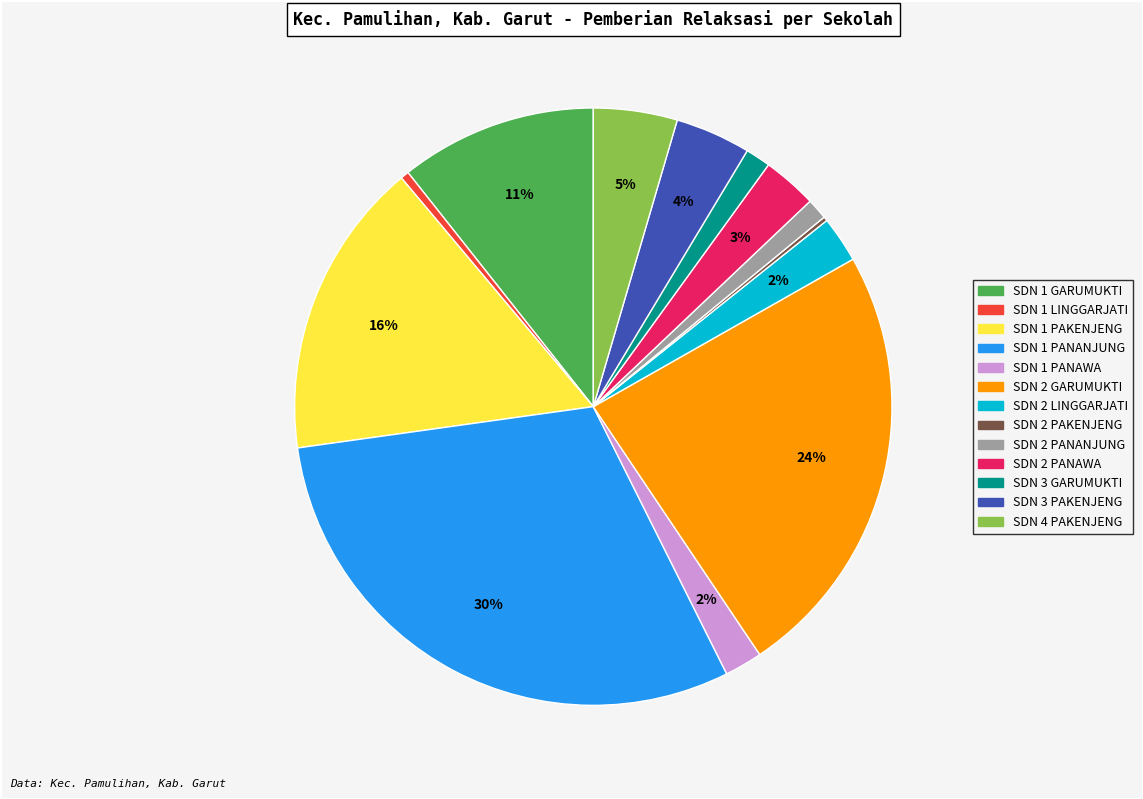

Do SDN 1 LINGGARJATI and SDN 4 PAKENJENG together represent more than half of the pie?

No